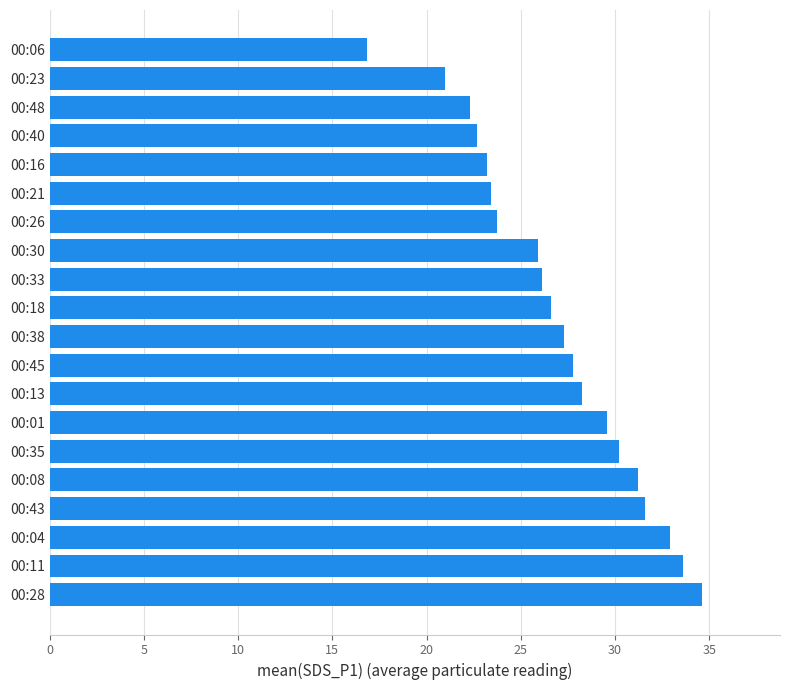

What is the greatest value displayed?

34.6